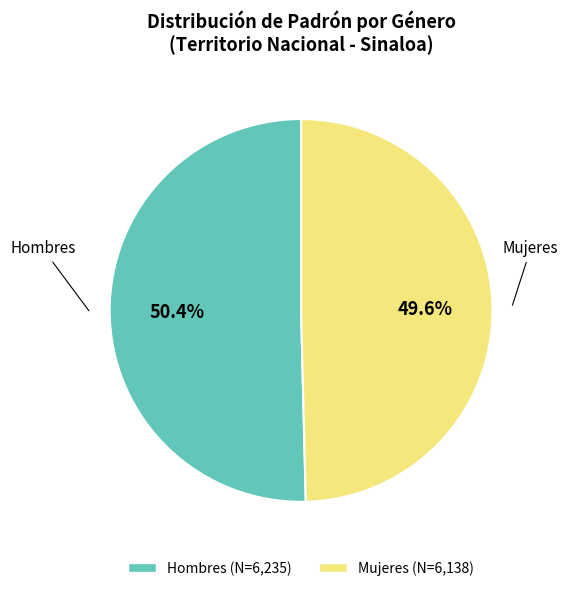

Which has a higher value, Mujeres or Hombres?

Hombres